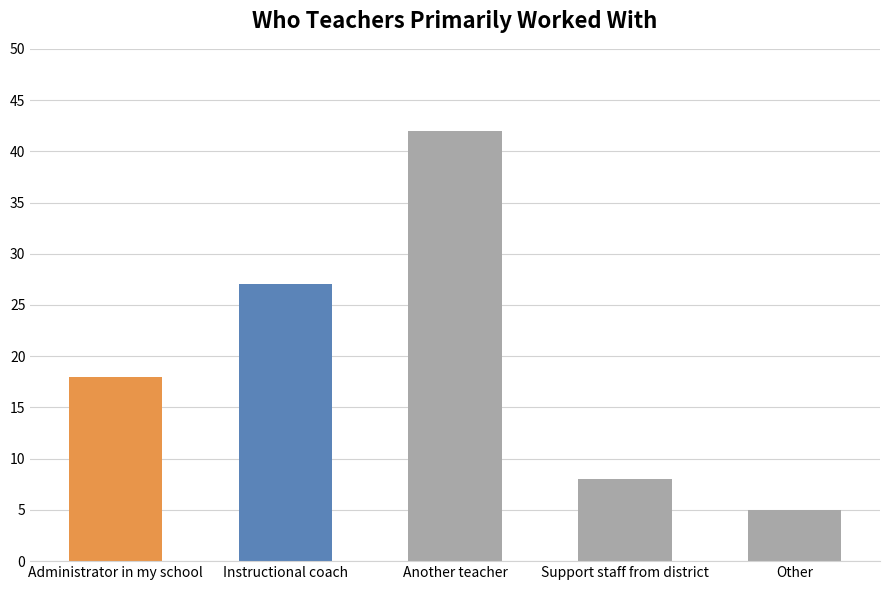

What is the difference between the maximum and minimum values?

37